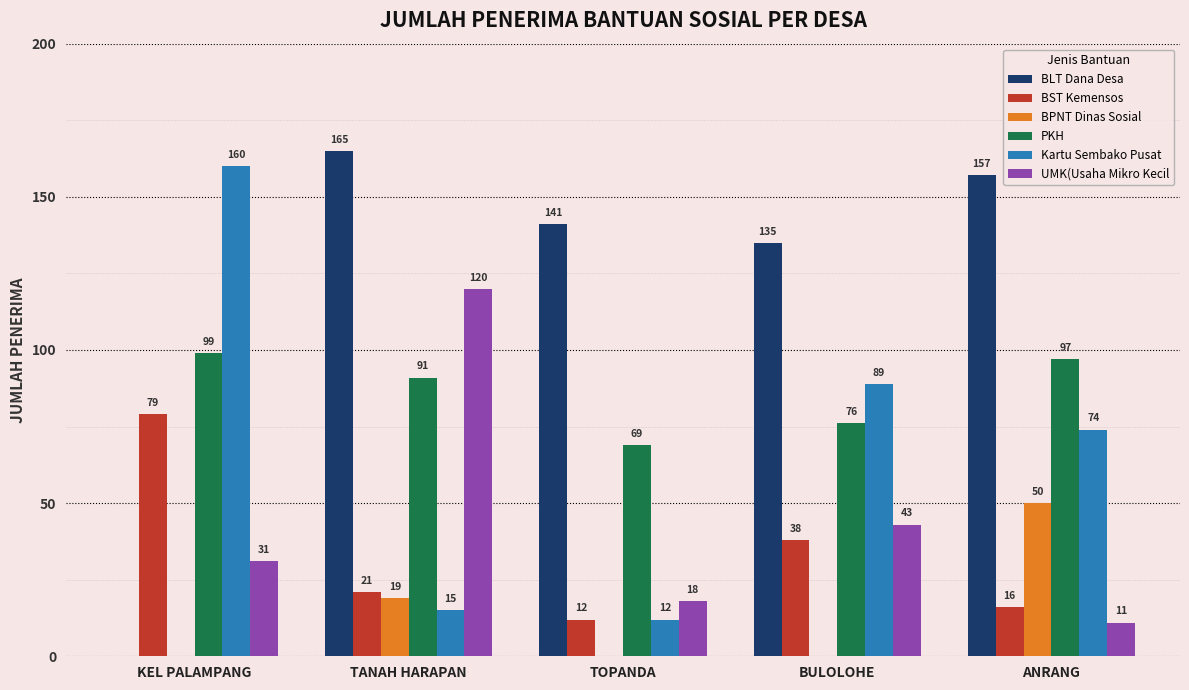

Where is BST Kemensos nearest to the value 45?

BULOLOHE